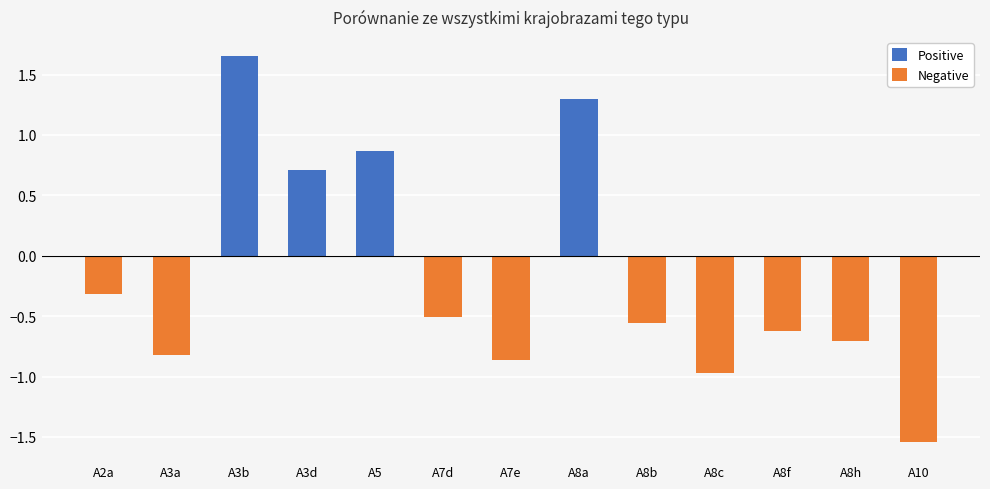

At how many categories does at least one series exceed 1?

2